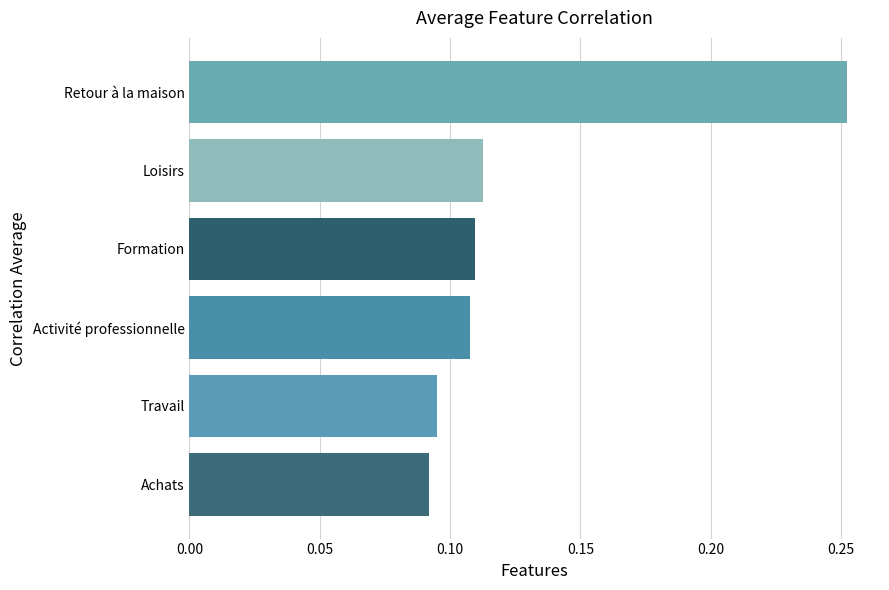

The Loisirs series shows 0.1 at Formation. True or false?

False